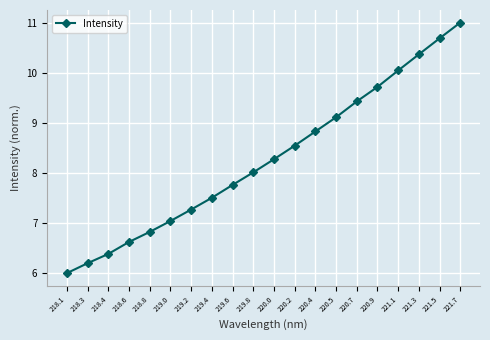

How many data points does each series have?

20